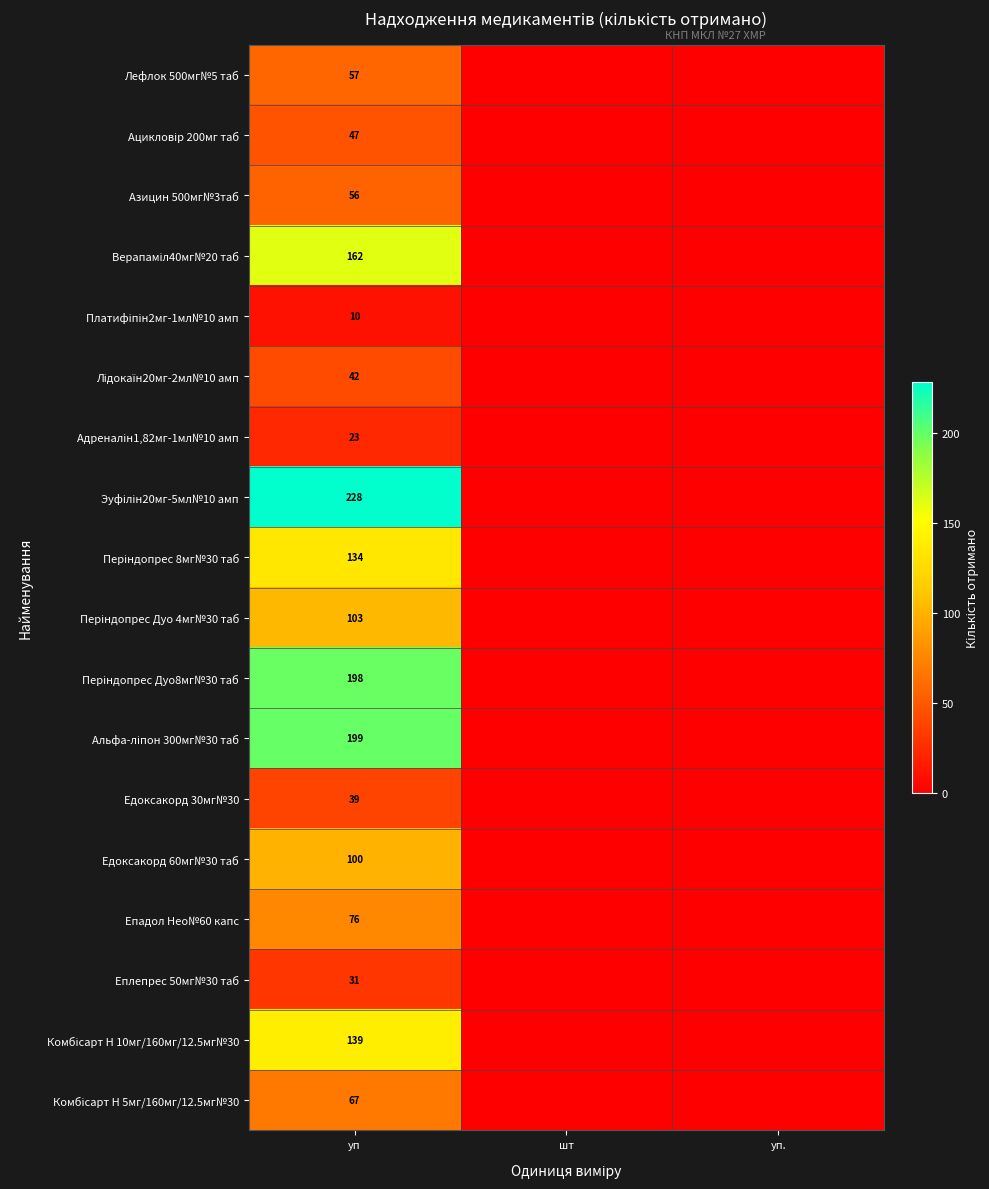

The value of Едоксакорд 60мг№30 таб at уп is 179. True or false?

False